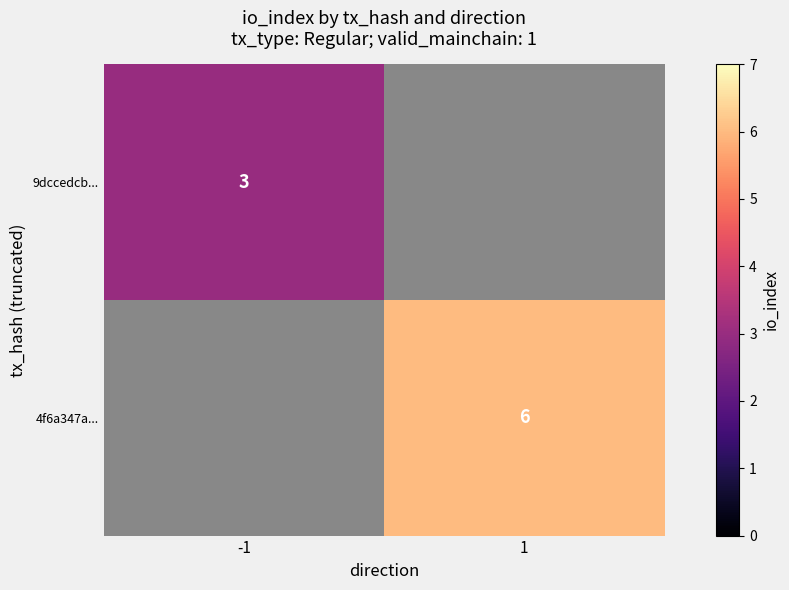

At how many categories does at least one series exceed 5?

1